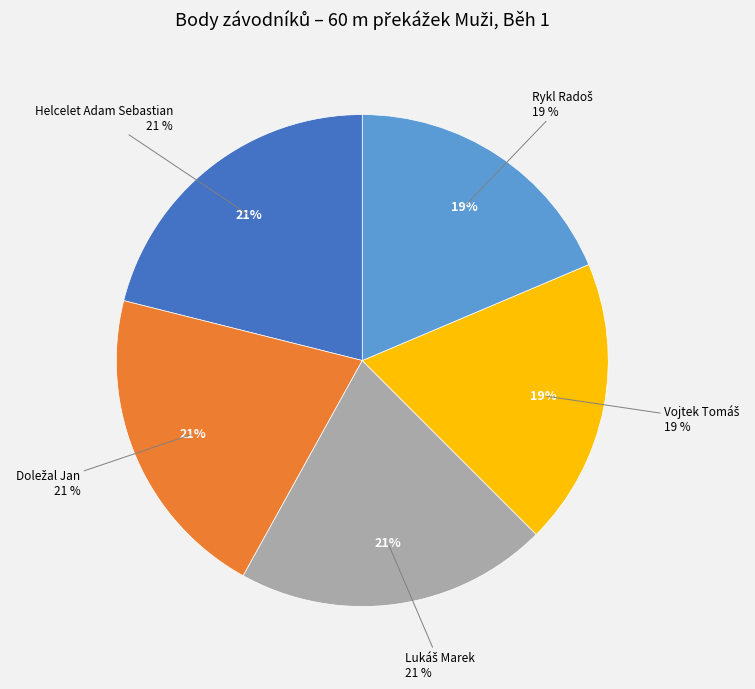

Count the number of slices in the pie.

5